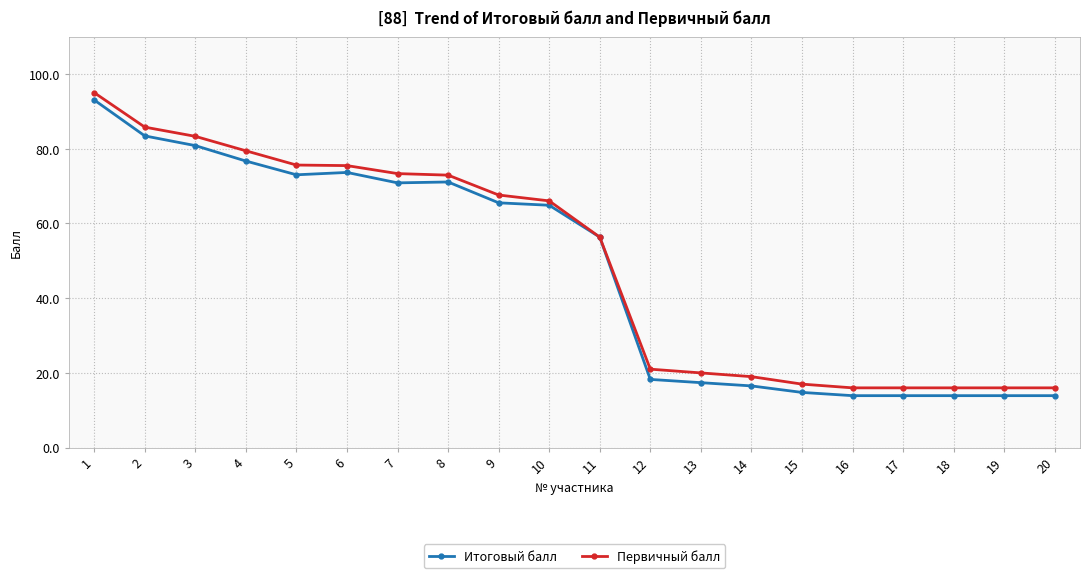

What is the greatest value displayed?

95.0